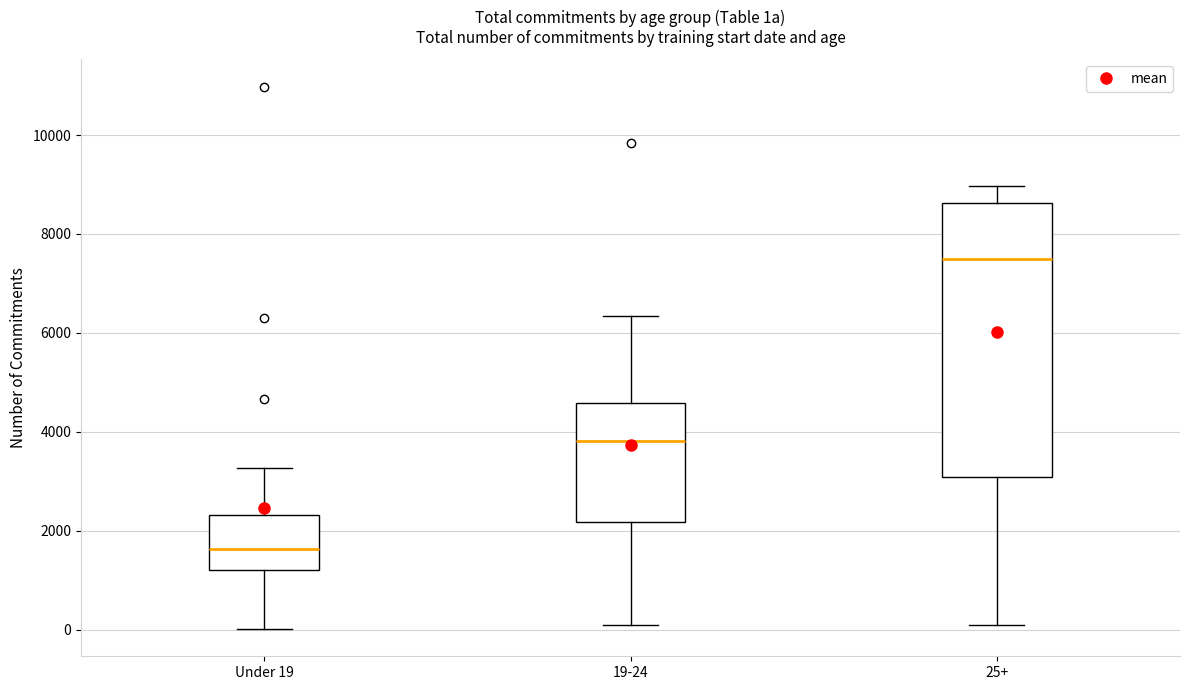

Reading left to right, read every box against the y-axis: the position of its median line, the range the box covers, and the ends of its whiskers. The values are not printed on the chart, so give them approximately, as read against the axis.

Under 19: median 1600, box 1200 to 2400, whiskers 0 to 3200
19-24: median 3800, box 2200 to 4600, whiskers 0 to 6400
25+: median 7400, box 3000 to 8600, whiskers 200 to 9000